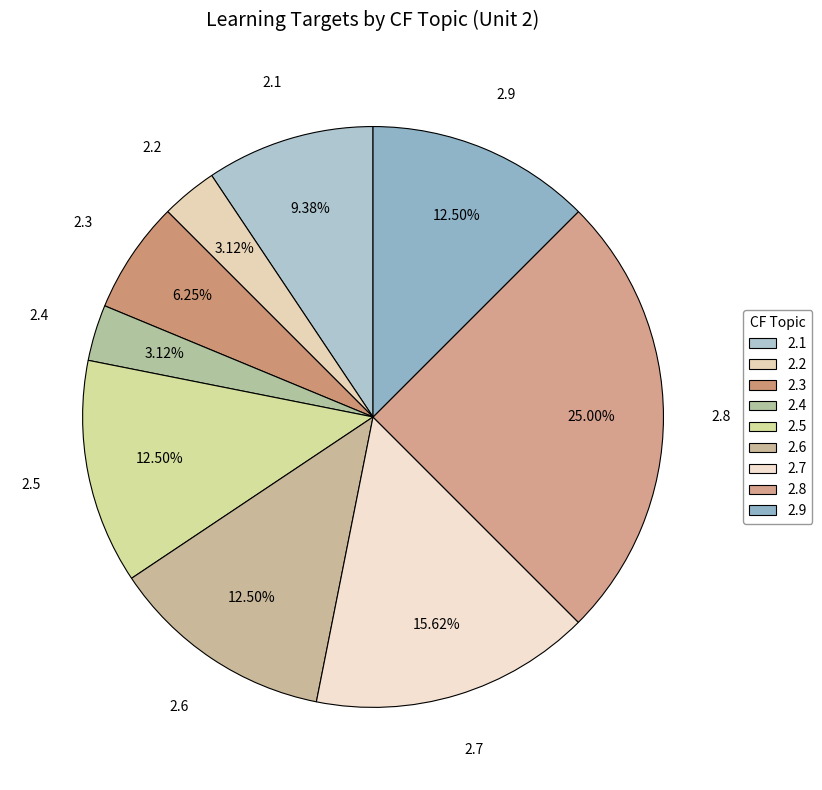

How many segments does this pie chart have?

9